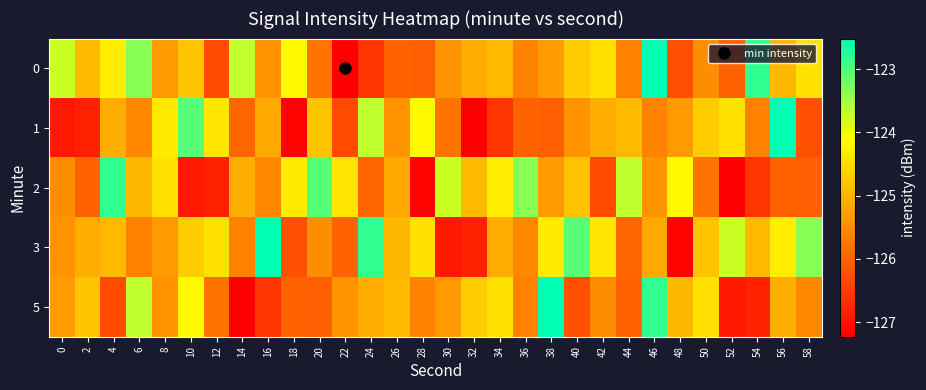

At which category is the sum across all series the highest?

46